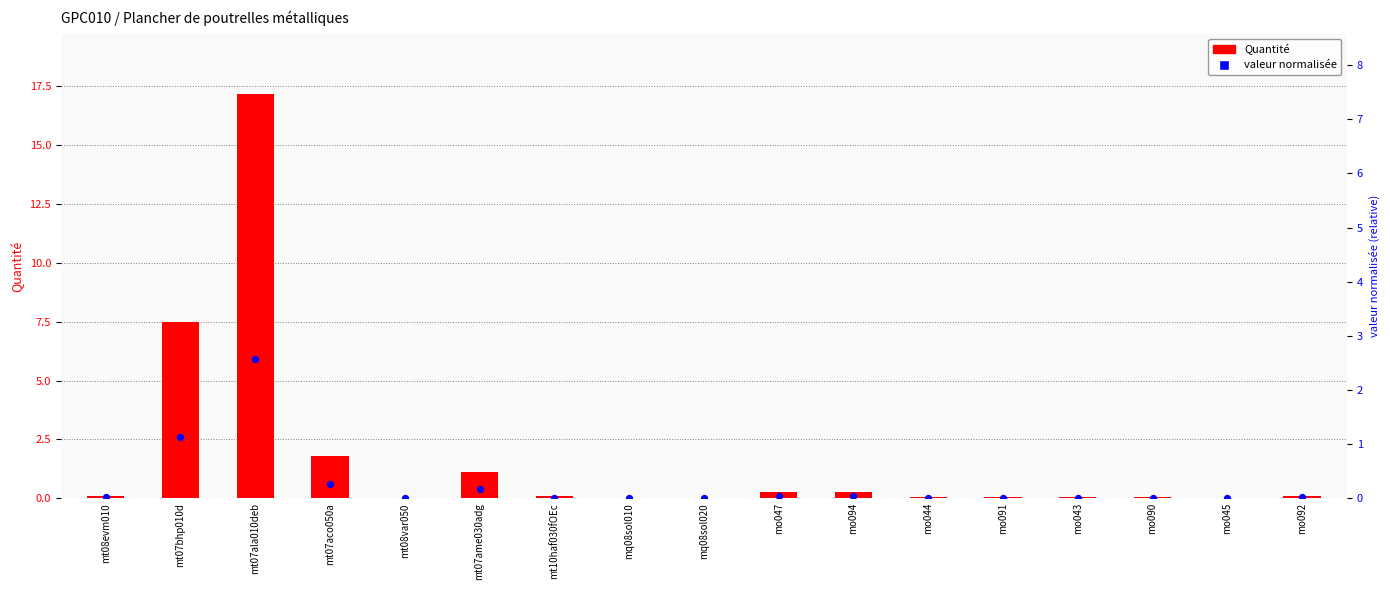

Which series has the largest Y range (max minus min)?

Quantité